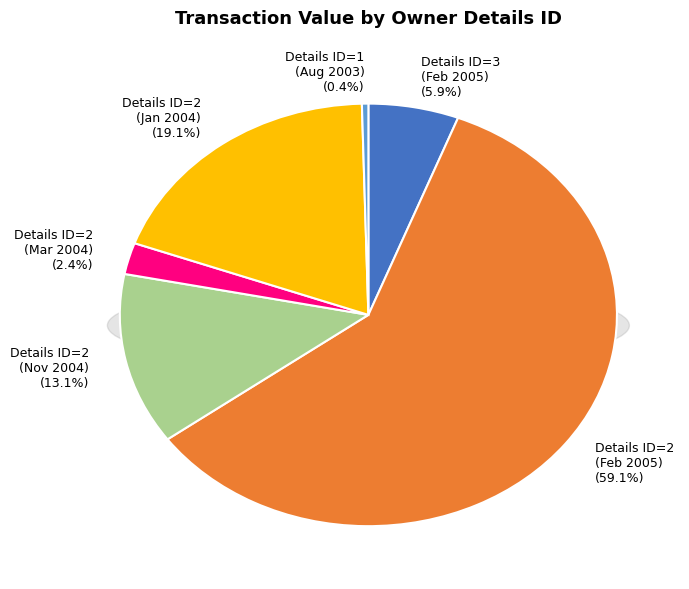

The rptOwnerDetailsId=2 (2004-11-11) slice represents 20% of the pie. True or false?

False